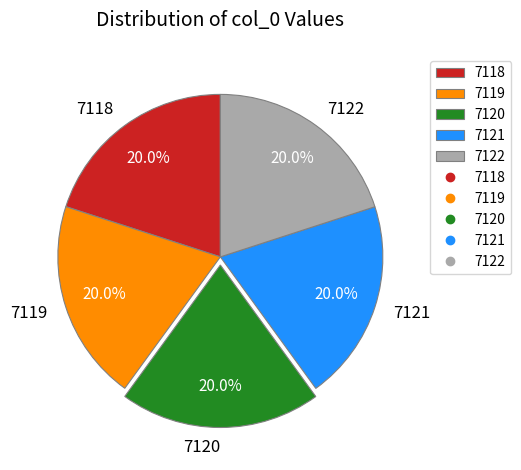

To the nearest percent, what is the average slice percentage?

20%